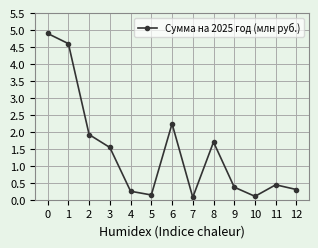

The value at 3 is 1.5. True or false?

True